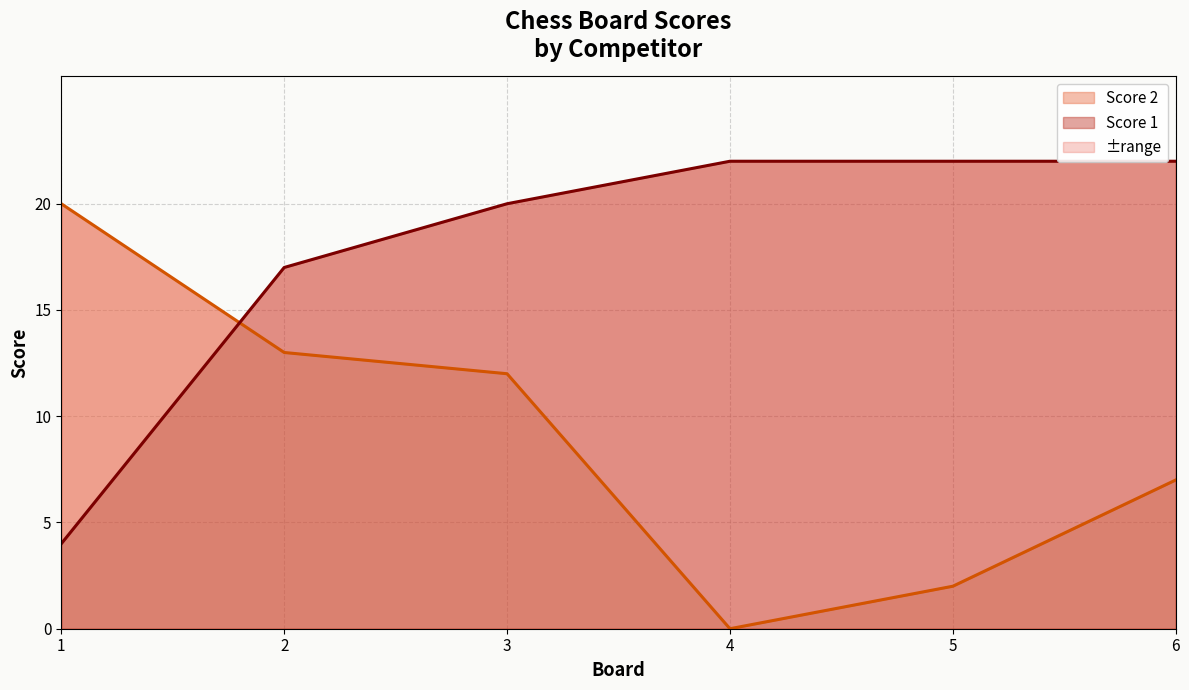

Reading left to right, transcribe all the data shown in this chart.

Score 1: 4	17	20	22	22	22
Score 2: 20	13	12	0	2	7